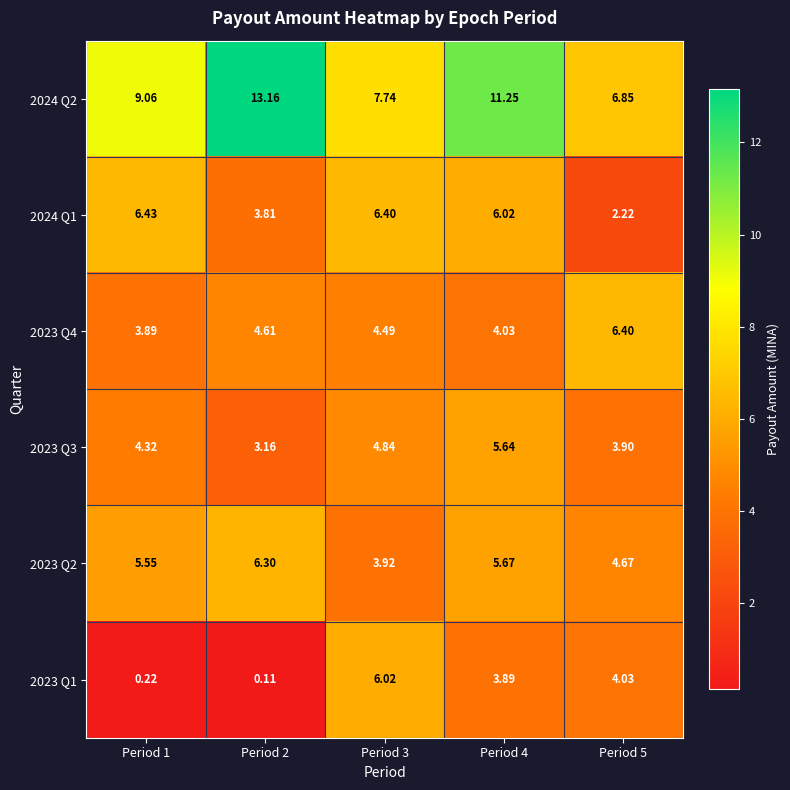

What is the difference between the highest and lowest values at Period 5?

4.6